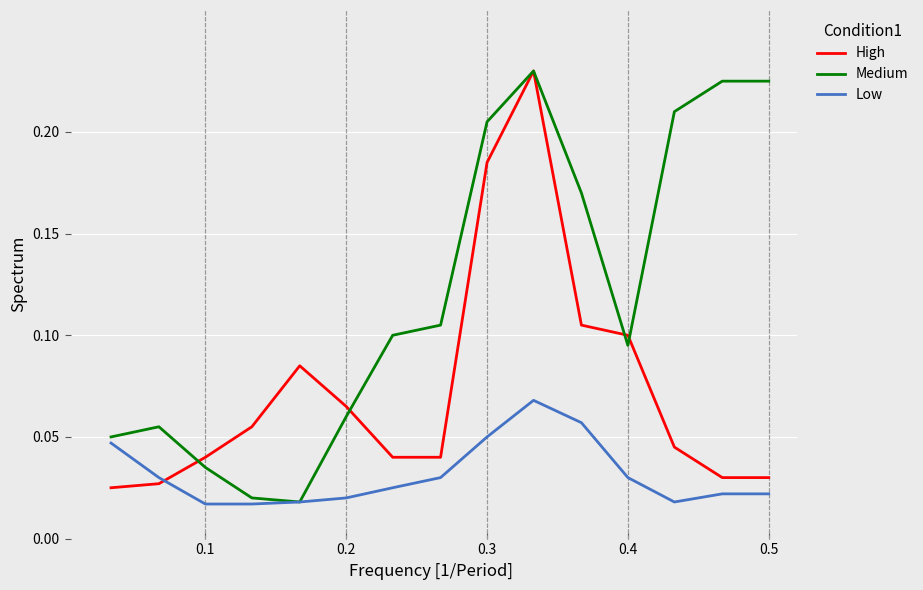

True or false: High and Low intersect in this chart.

True